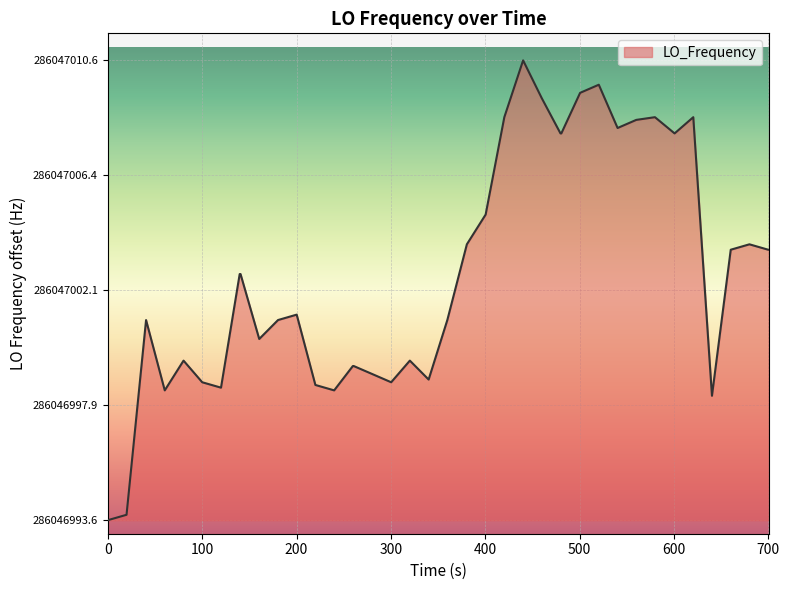

What is the difference between the maximum and minimum values?

17.0